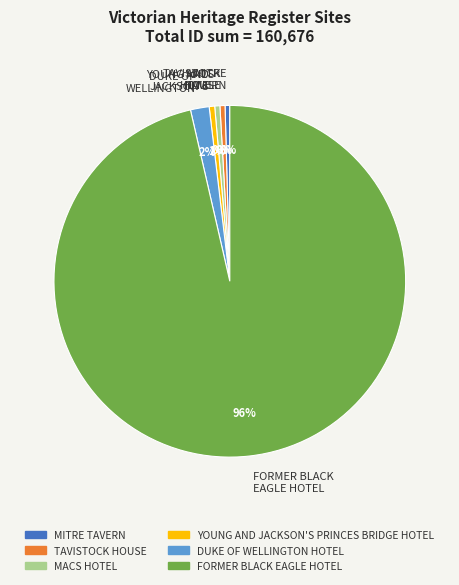

What is the ratio of the value at DUKE OF WELLINGTON HOTEL to the value at MACS HOTEL?

3.6